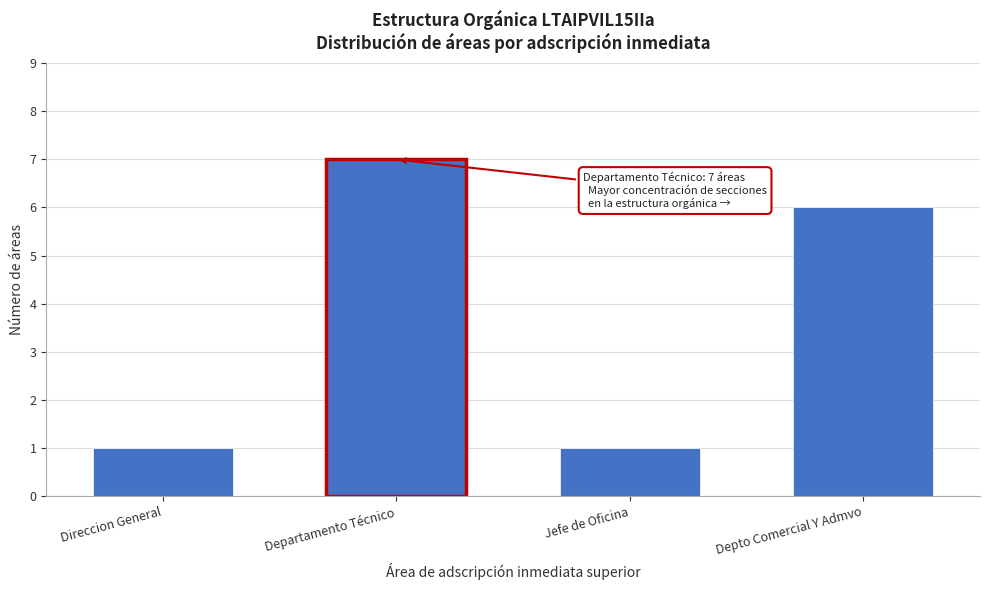

Reading left to right, extract all data points from this chart.

1	7	1	6